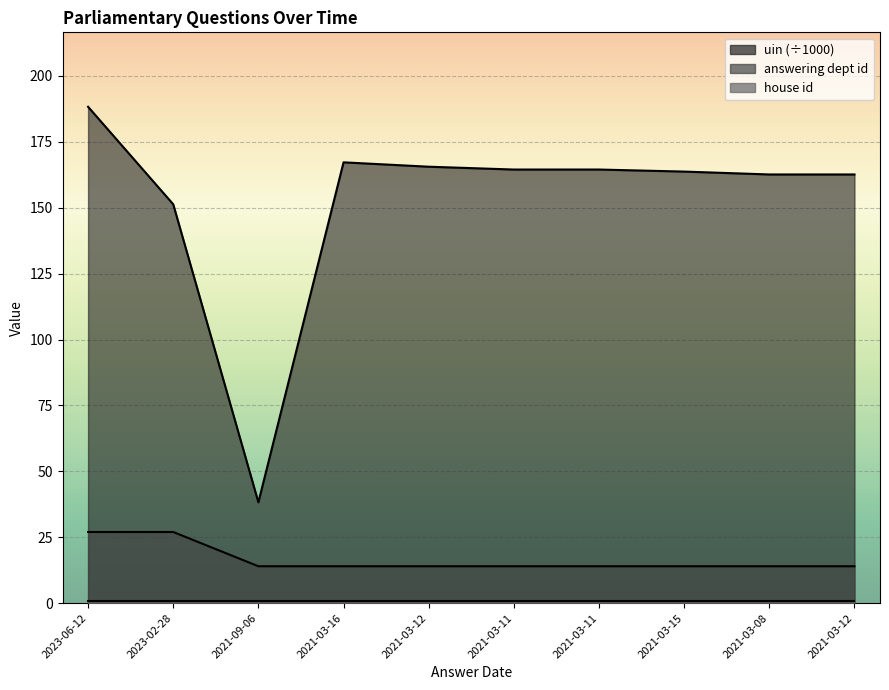

Where is uin_scaled nearest to the value 113?

2023-02-28